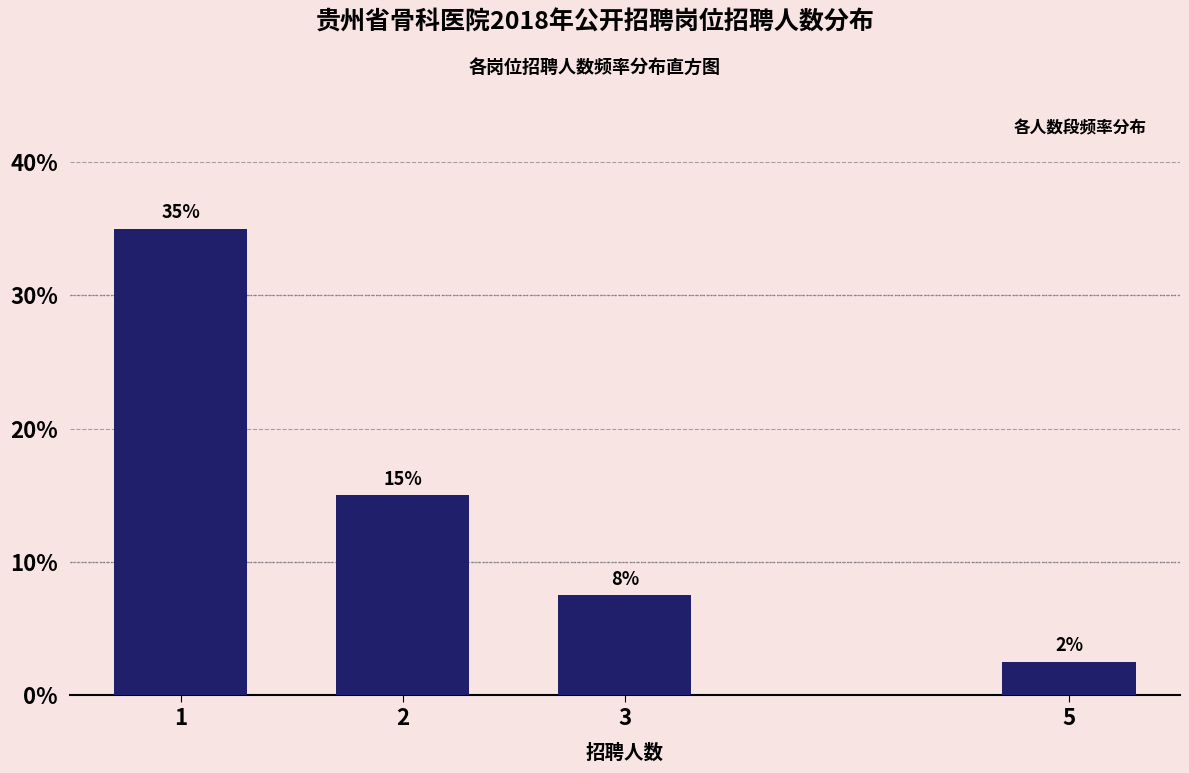

Does the chart contain any negative values?

No